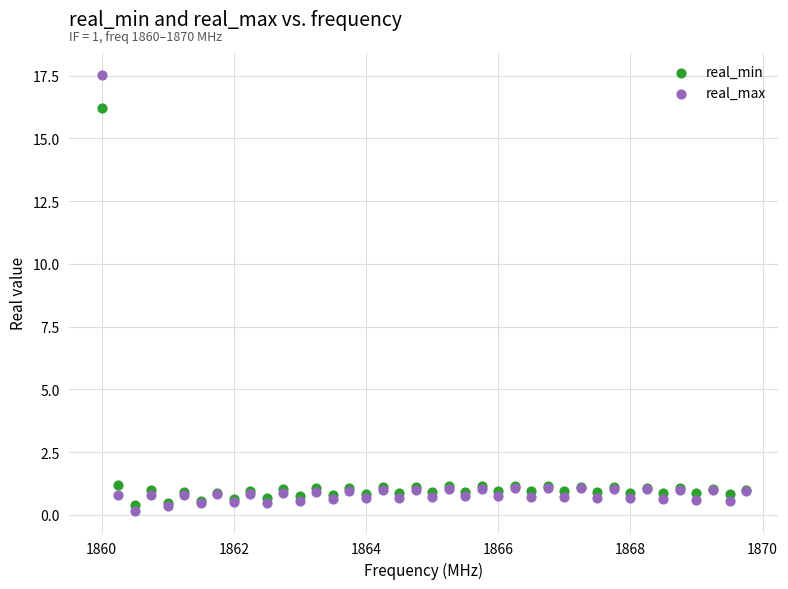

What is the X range (max minus min) for the scatter plot?

9.8